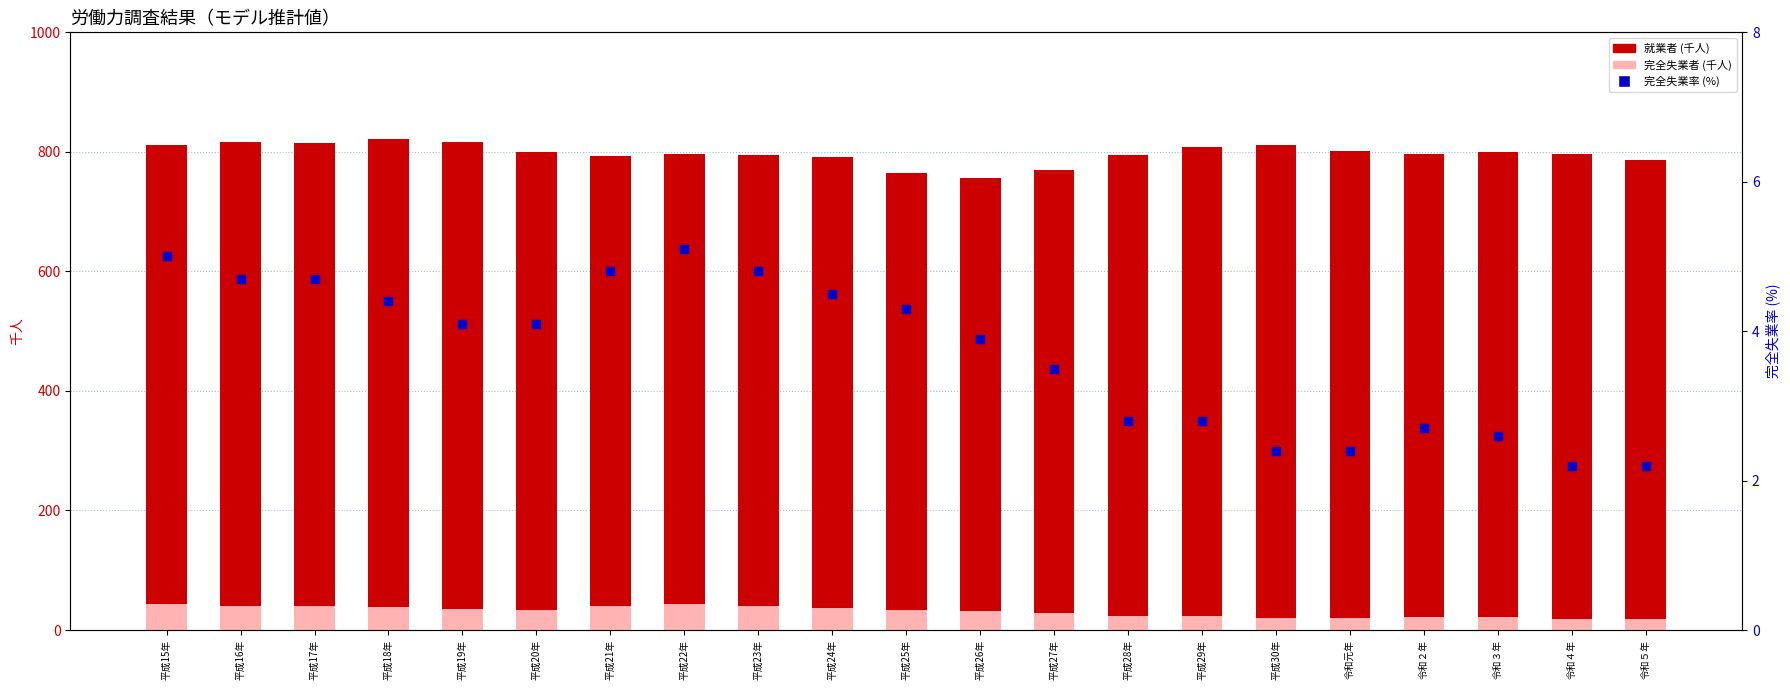

What are all the series names shown in the legend?

就業者 (千人), 完全失業者 (千人), 完全失業率 (%)